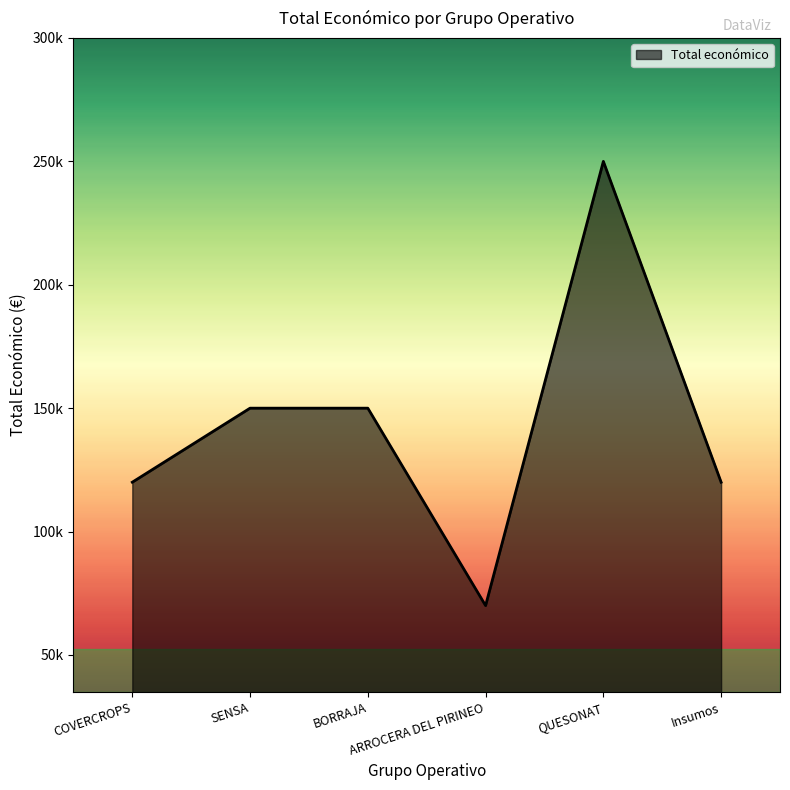

Does the chart display data point markers on the line(s)?

No